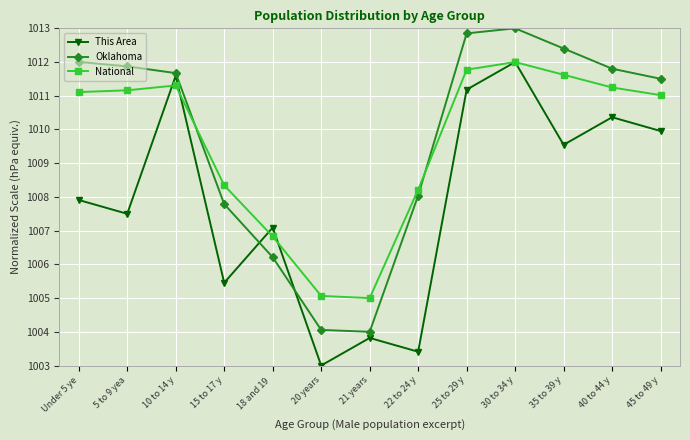

What is the total value across all series at Under 5 ye?

3031.0